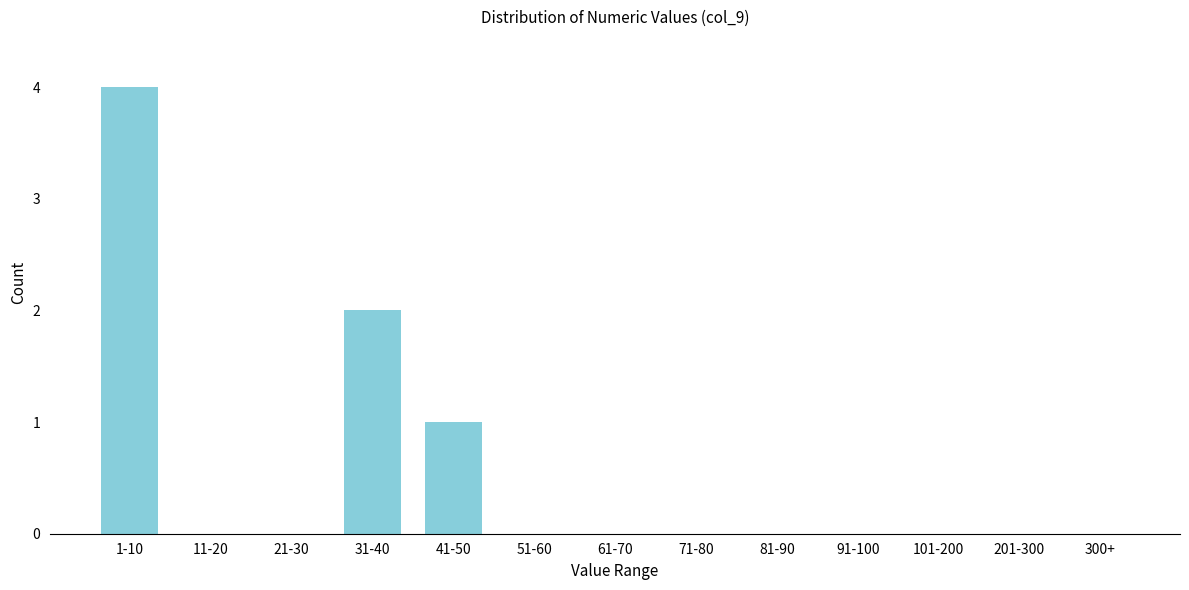

Reading left to right, list all the values displayed in this chart.

1-10=4	11-20=0	21-30=0	31-40=2	41-50=1	51-60=0	61-70=0	71-80=0	81-90=0	91-100=0	101-200=0	201-300=0	300+=0